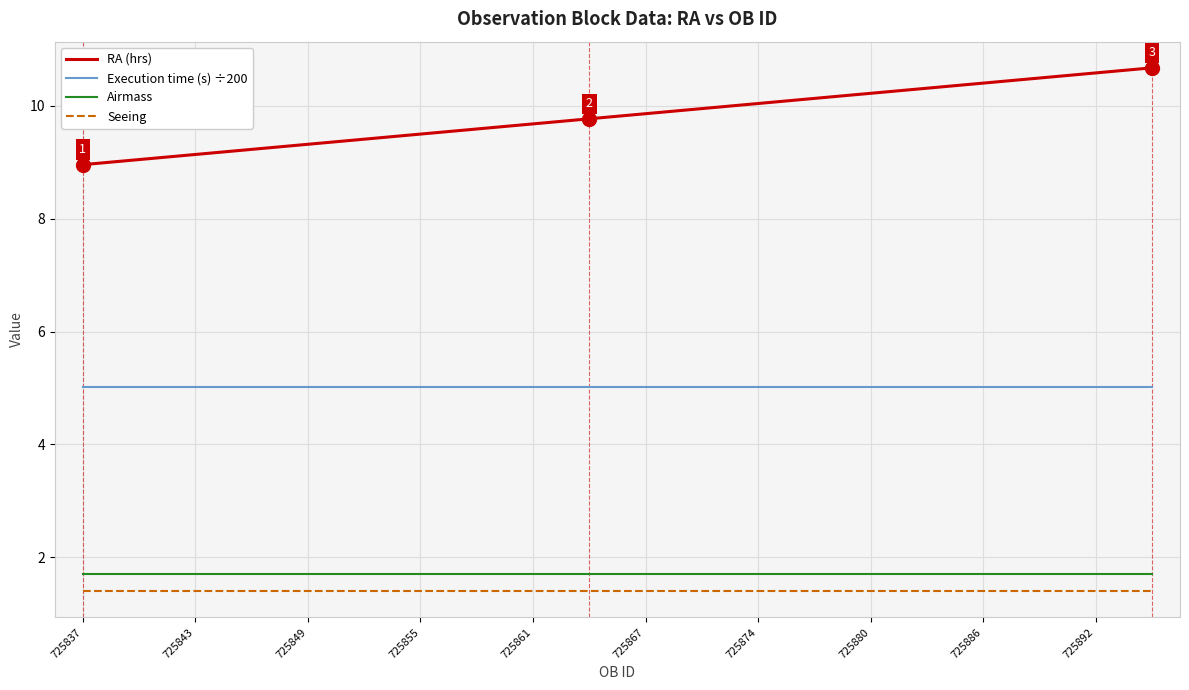

Which series has the largest total across all categories?

RA (hrs)